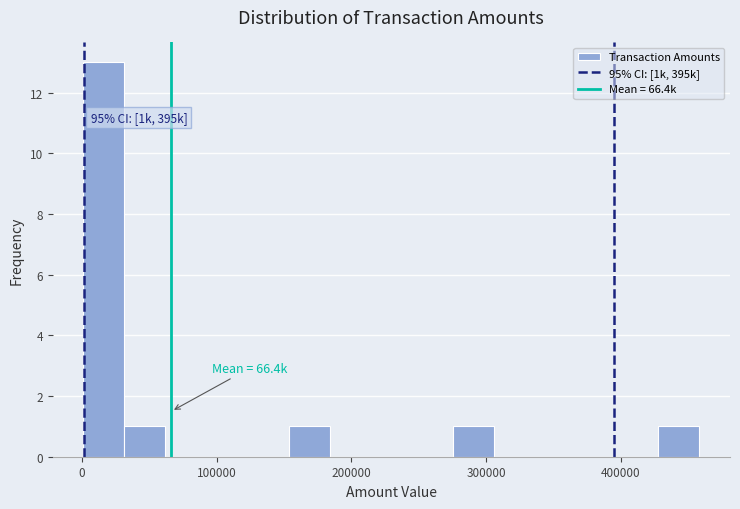

Read against the x-axis, roughly where is the centre of the tallest bar?

20000